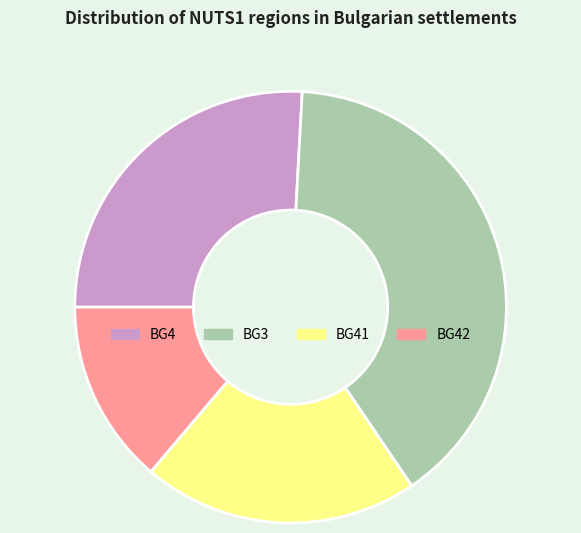

Rank the categories by value from highest to lowest.

BG3, BG4, BG41, BG42